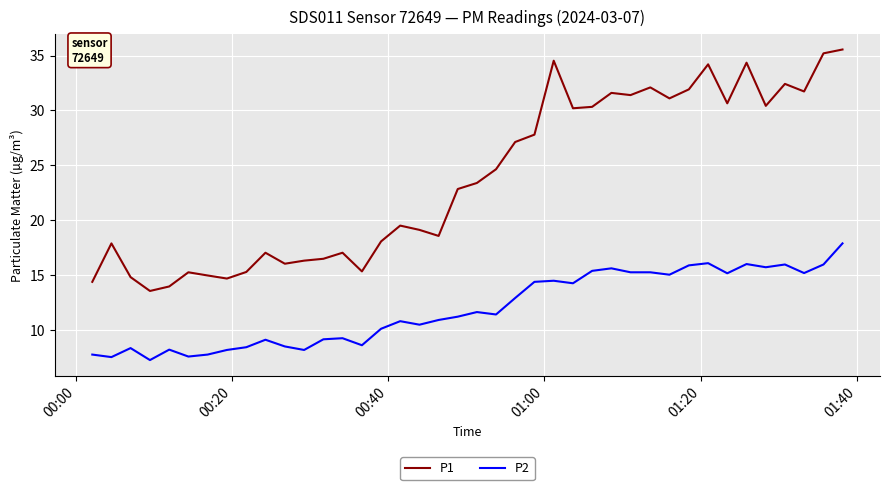

What is the minimum value shown in the chart?

7.3